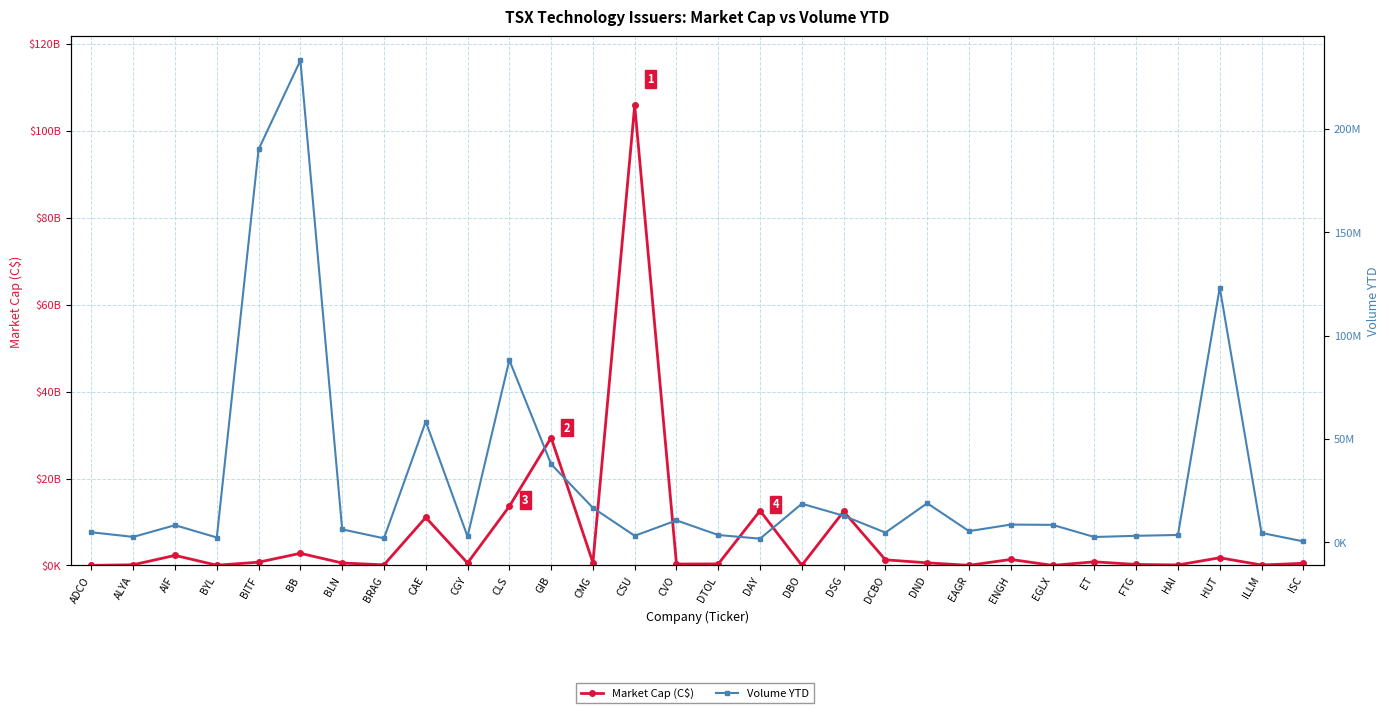

Where is the first local minimum for Market Cap (C$)?

BYL